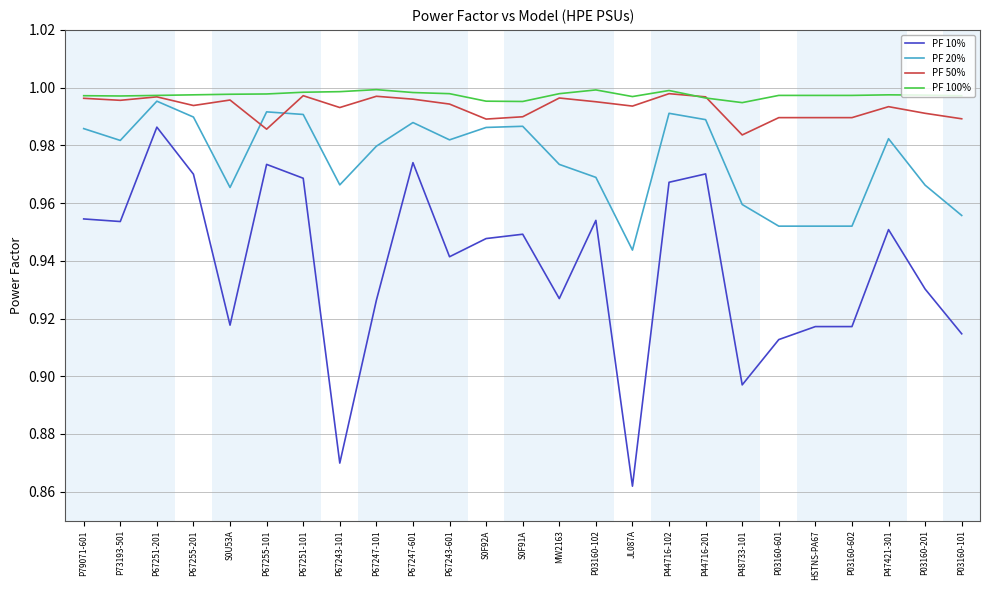

At which category does the chart reach its minimum across all series?

JL087A